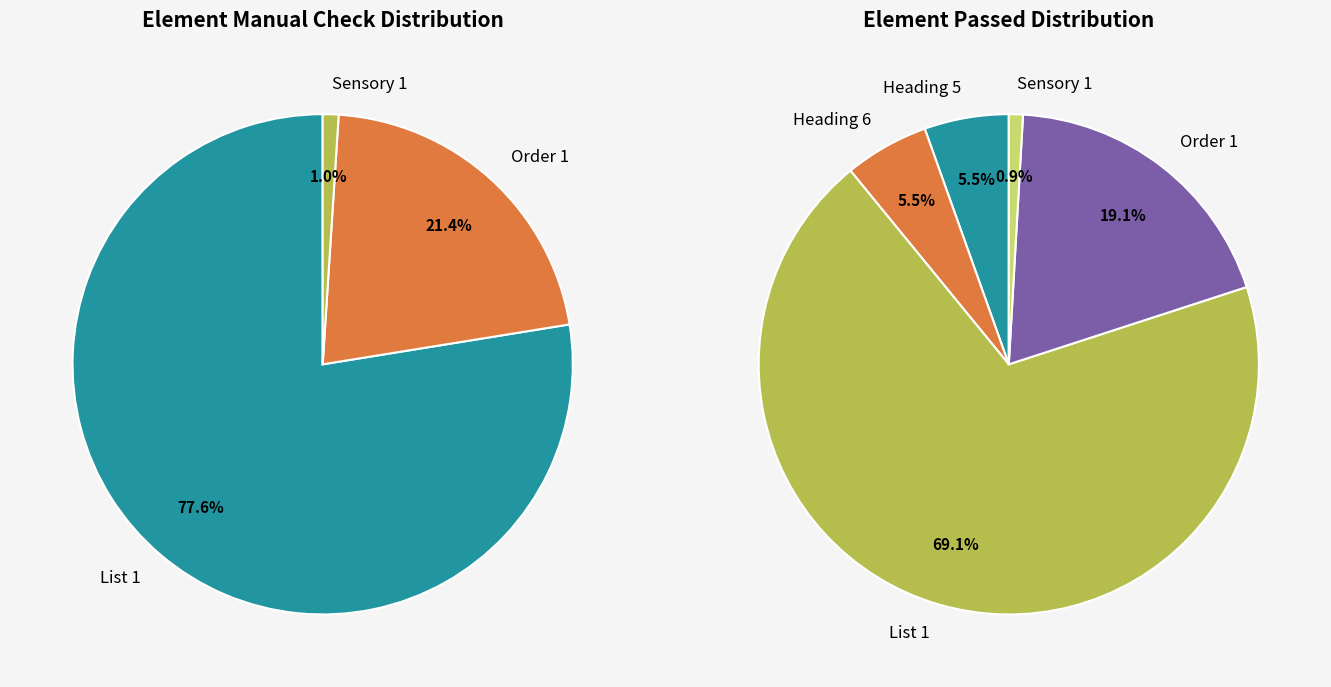

Which slice is the largest?

List 1